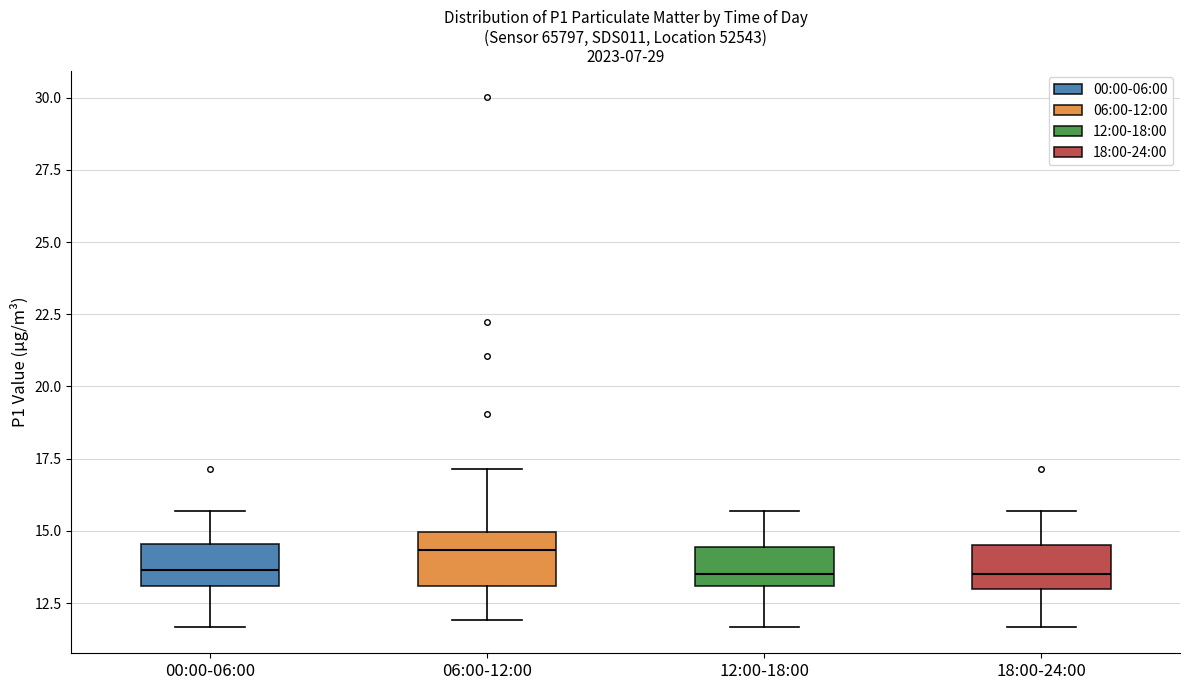

Where is the lower edge of the box for 12:00-18:00 on the y-axis? The values are not printed on the chart, so give them approximately, as read against the axis.

13.0